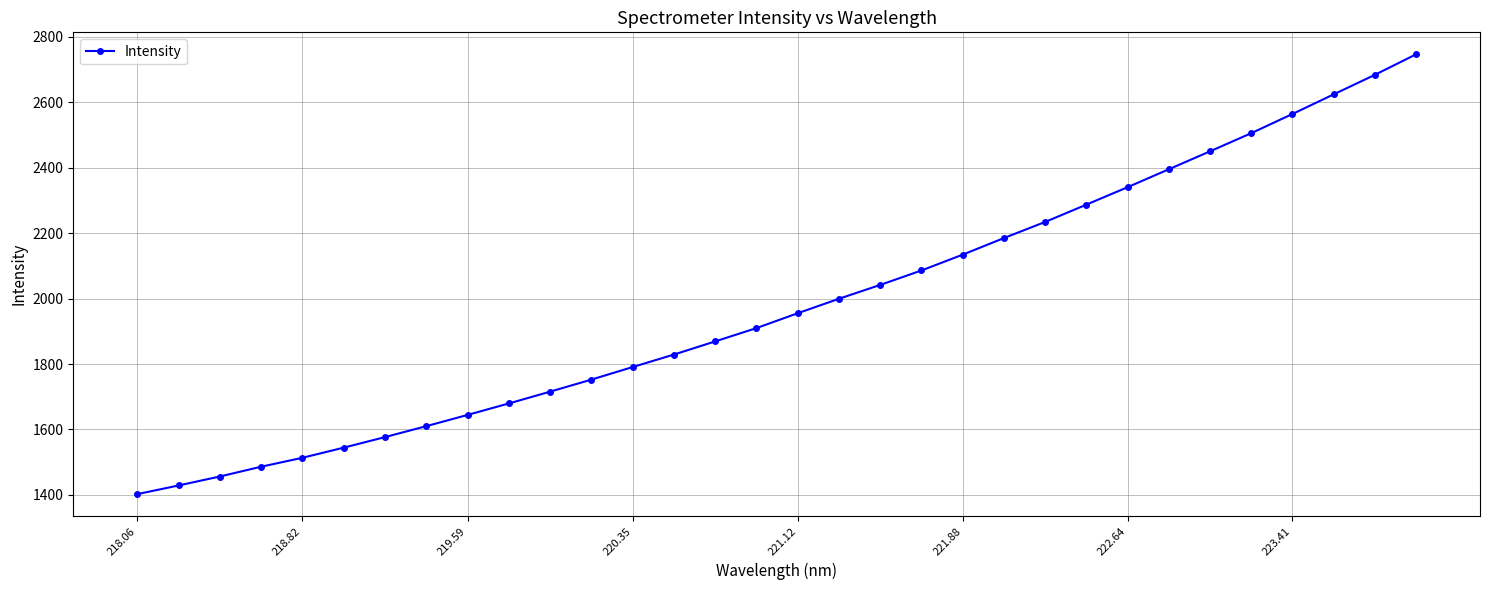

What is the smallest value displayed?

1402.2